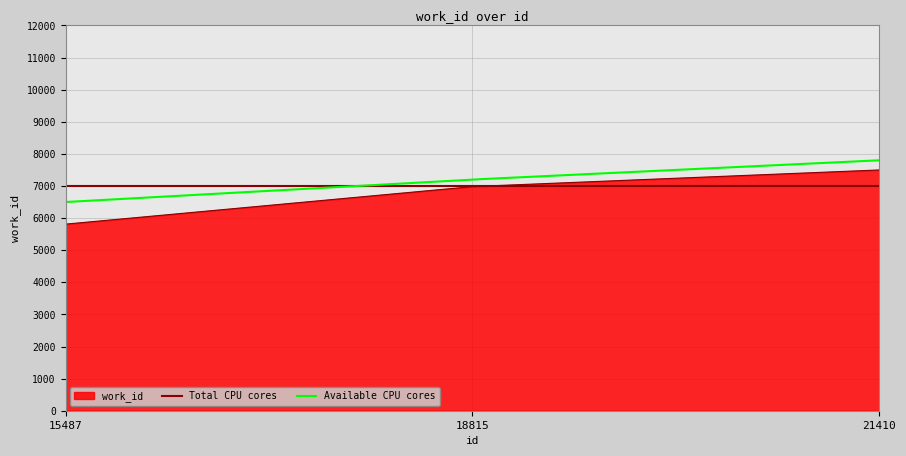

What is the value of the 3rd point from the left?

7499